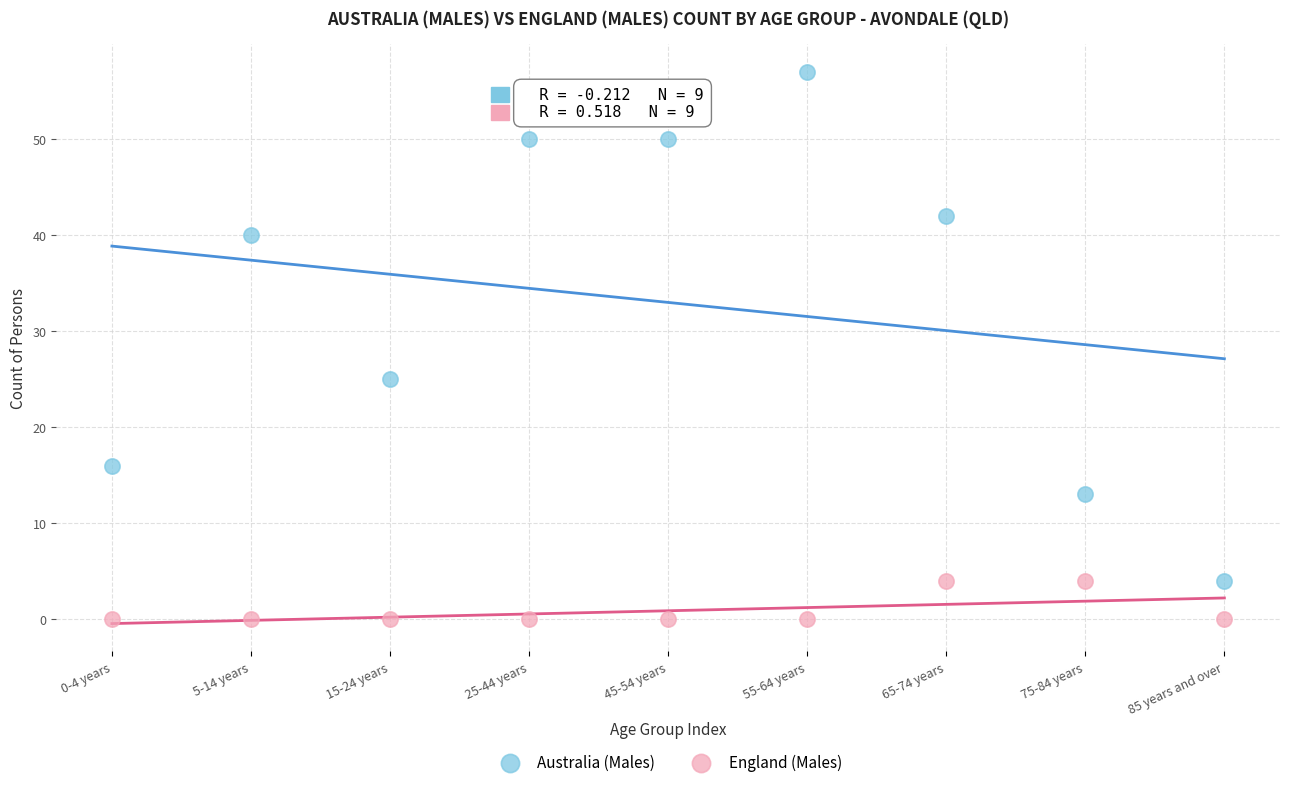

Which series reaches the minimum Y coordinate?

England (Males)